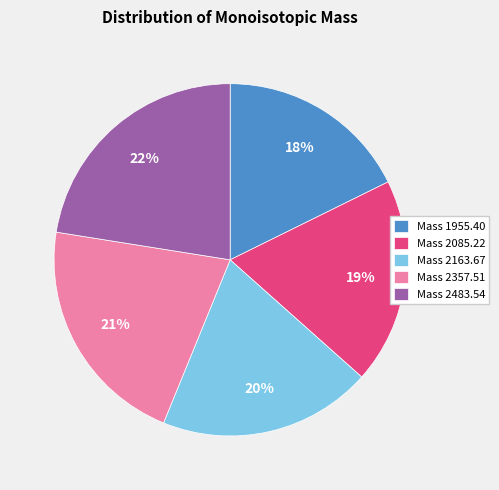

Combined, do Mass 2483.54 and Mass 2085.22 account for over 50%?

No